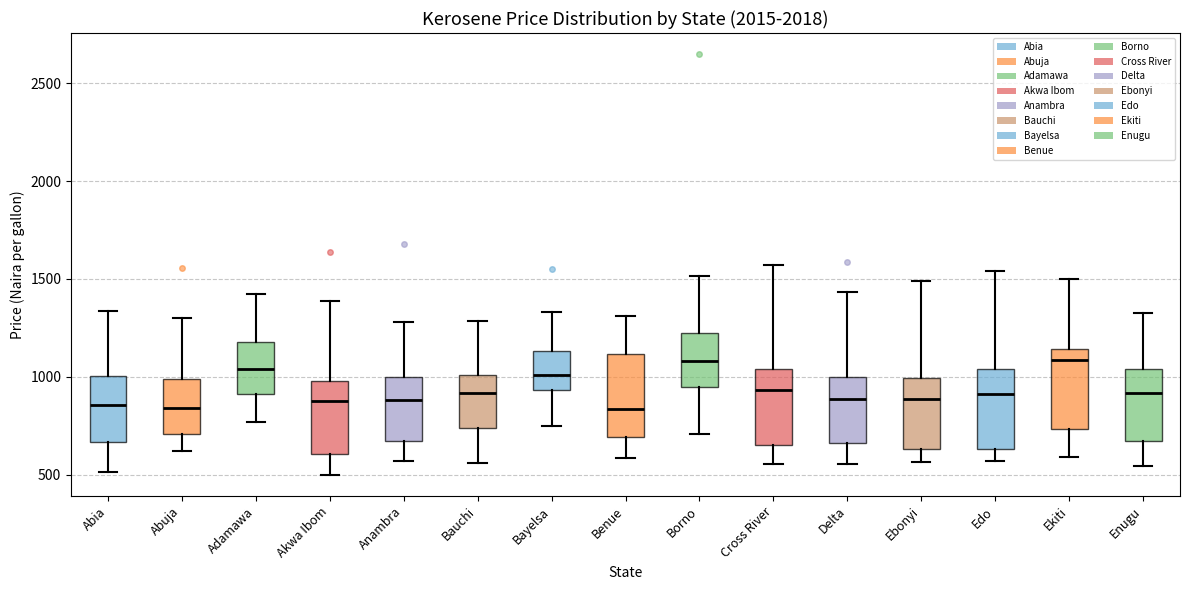

Reading left to right, read every box against the y-axis: the position of its median line, the range the box covers, and the ends of its whiskers. The values are not printed on the chart, so give them approximately, as read against the axis.

Abia: median 850, box 650 to 1000, whiskers 500 to 1350
Abuja: median 850, box 700 to 1000, whiskers 600 to 1300
Adamawa: median 1050, box 900 to 1200, whiskers 750 to 1450
Akwa Ibom: median 900, box 600 to 1000, whiskers 500 to 1400
Anambra: median 900, box 650 to 1000, whiskers 550 to 1300
Bauchi: median 900, box 750 to 1000, whiskers 550 to 1300
Bayelsa: median 1000, box 950 to 1150, whiskers 750 to 1350
Benue: median 850, box 700 to 1100, whiskers 600 to 1300
Borno: median 1100, box 950 to 1200, whiskers 700 to 1500
Cross River: median 950, box 650 to 1050, whiskers 550 to 1550
Delta: median 900, box 650 to 1000, whiskers 550 to 1450
Ebonyi: median 900, box 650 to 1000, whiskers 550 to 1500
Edo: median 900, box 650 to 1050, whiskers 550 to 1550
Ekiti: median 1100, box 750 to 1150, whiskers 600 to 1500
Enugu: median 900, box 650 to 1050, whiskers 550 to 1350